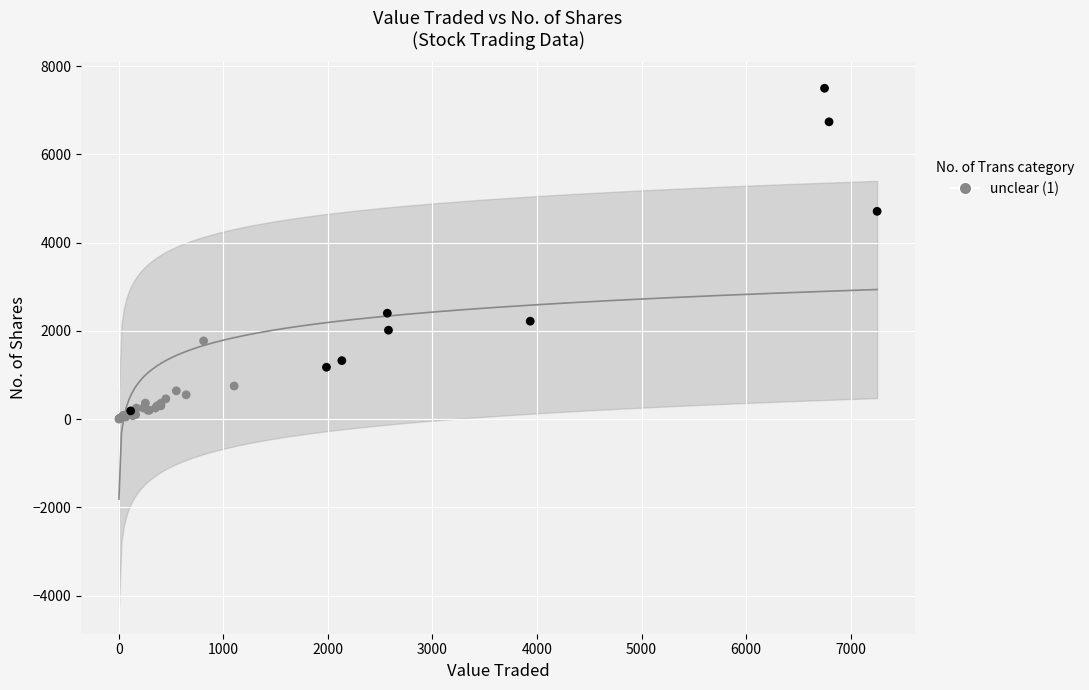

What Y value in the scatter plot is closest to 3750?

4710